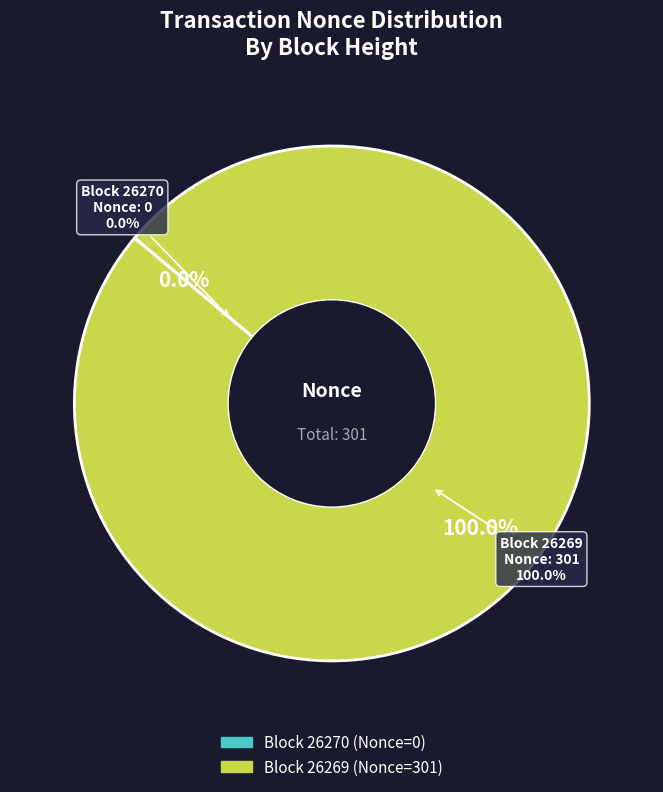

How many segments does this pie chart have?

2